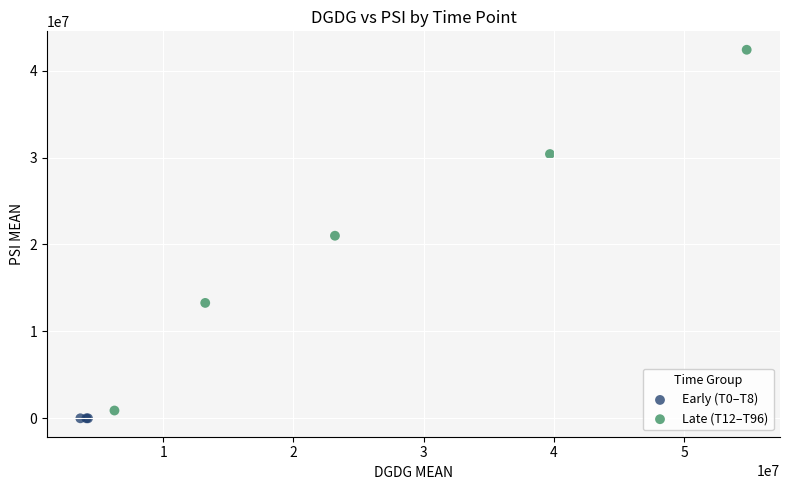

Which series contains the highest Y value?

Late (T12–T96)